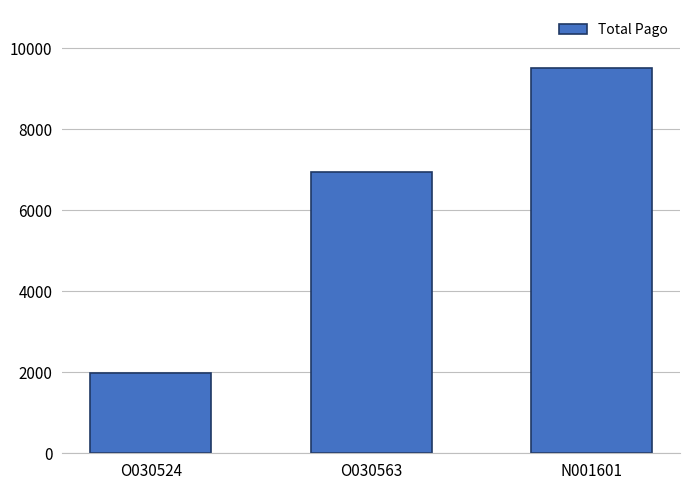

The chart shows a value of 9520.0 at N001601. True or false?

True